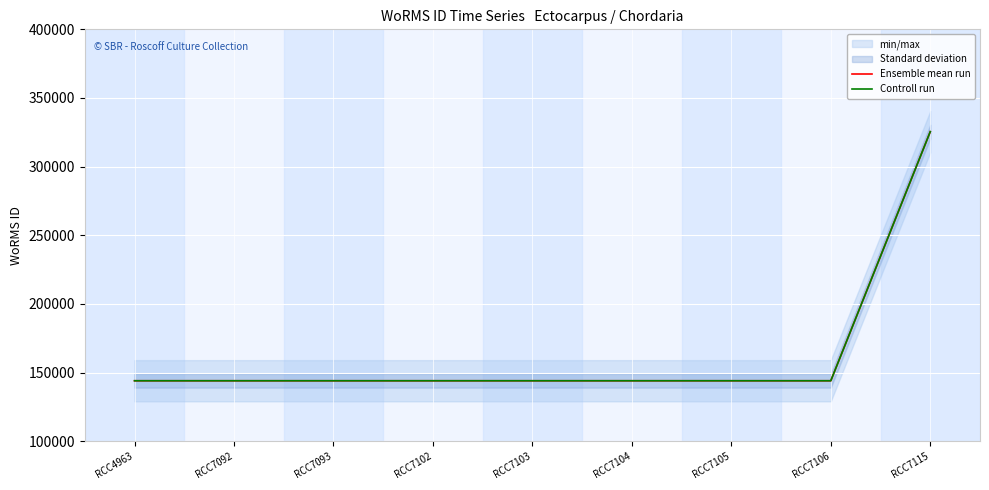

How many lines are shown in the chart?

2